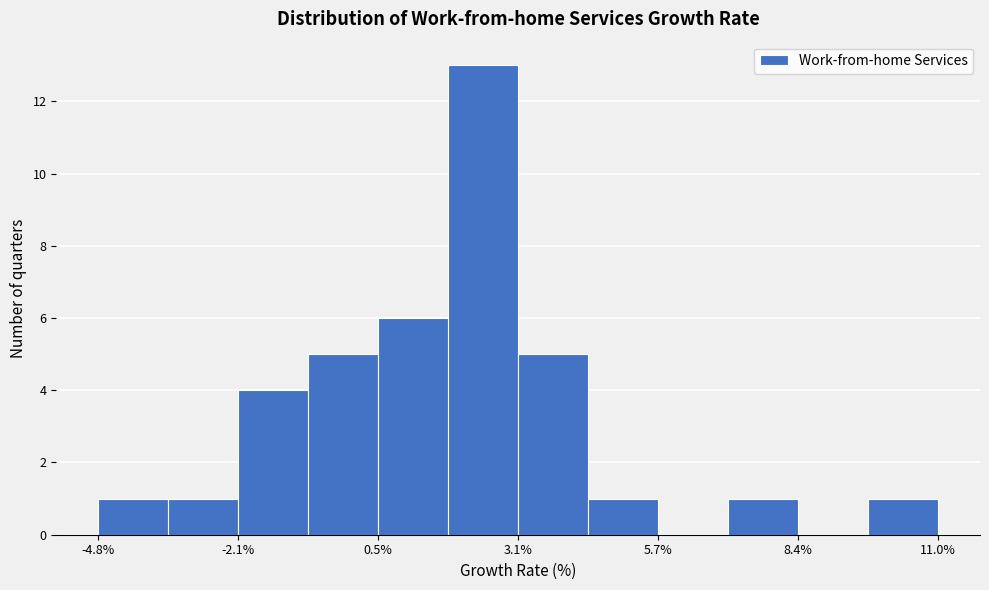

Around what value on the x-axis is the tallest bar? Give the approximate position of its centre, as read against the axis.

2.5